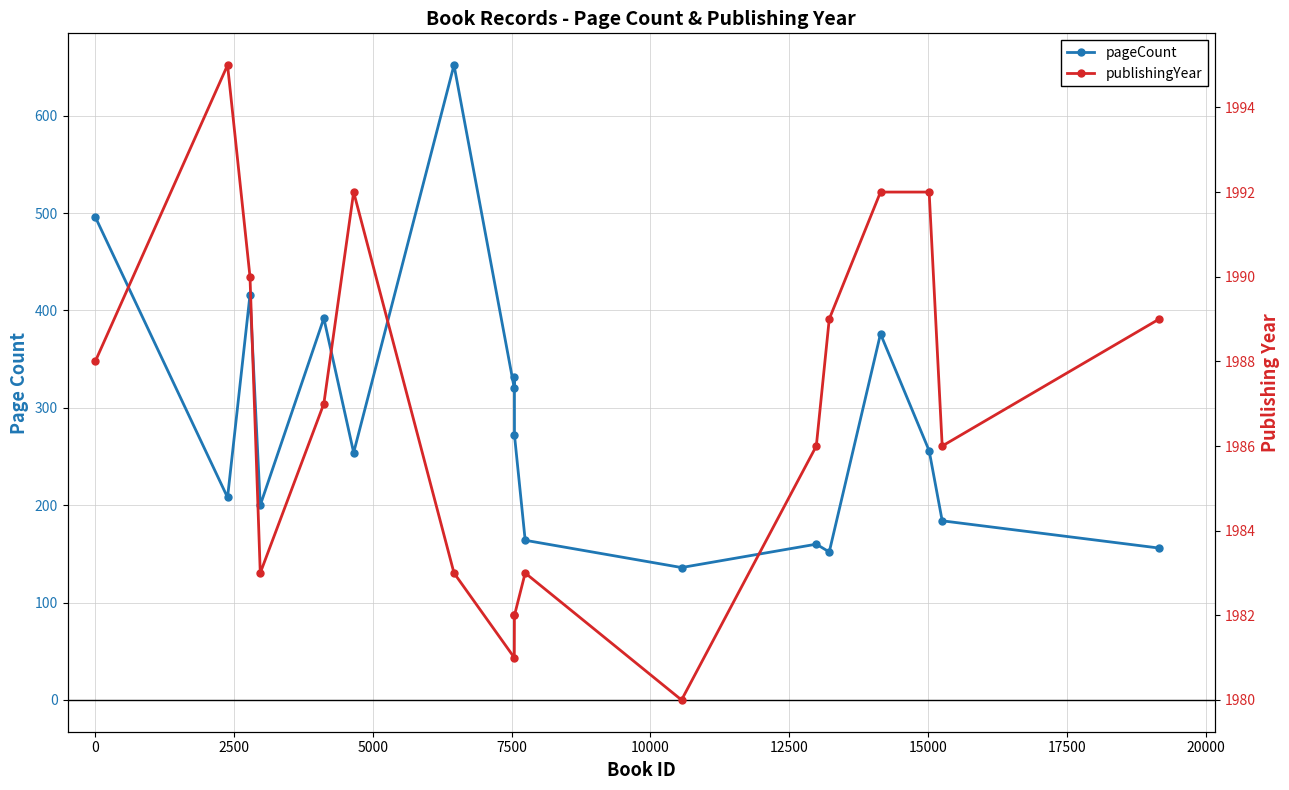

What position from the right is 0?

17